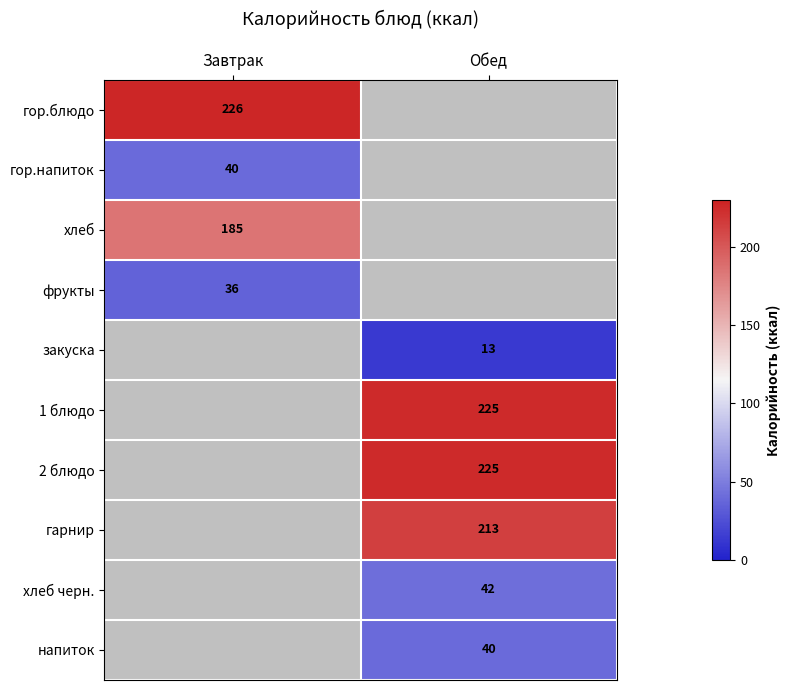

The закуска series shows 8.5 at Обед. True or false?

False